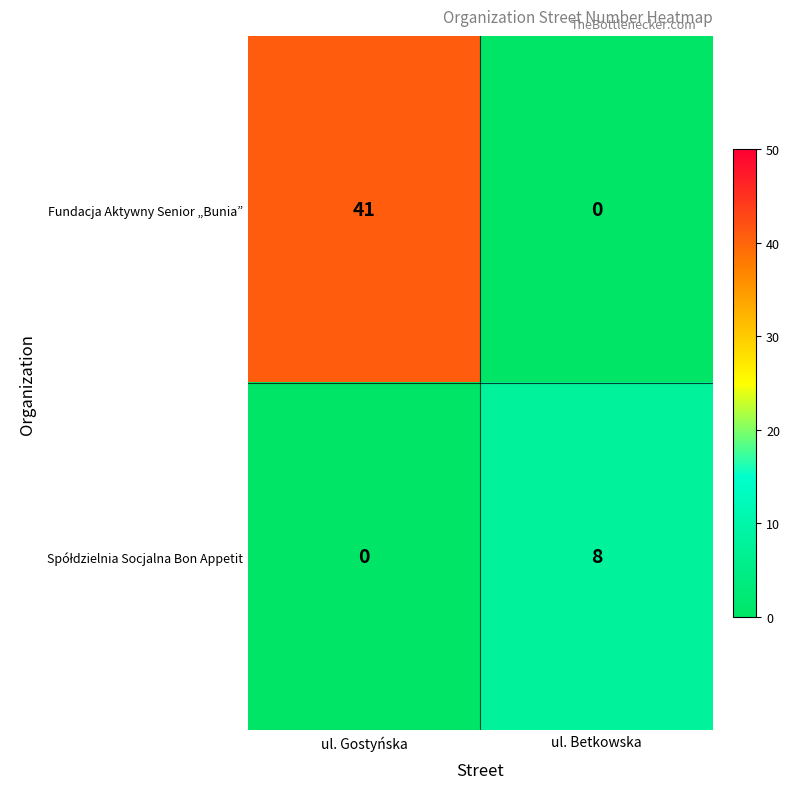

List the labels in order of Fundacja Aktywny Senior „Bunia” value, smallest first.

ul. Betkowska, ul. Gostyńska